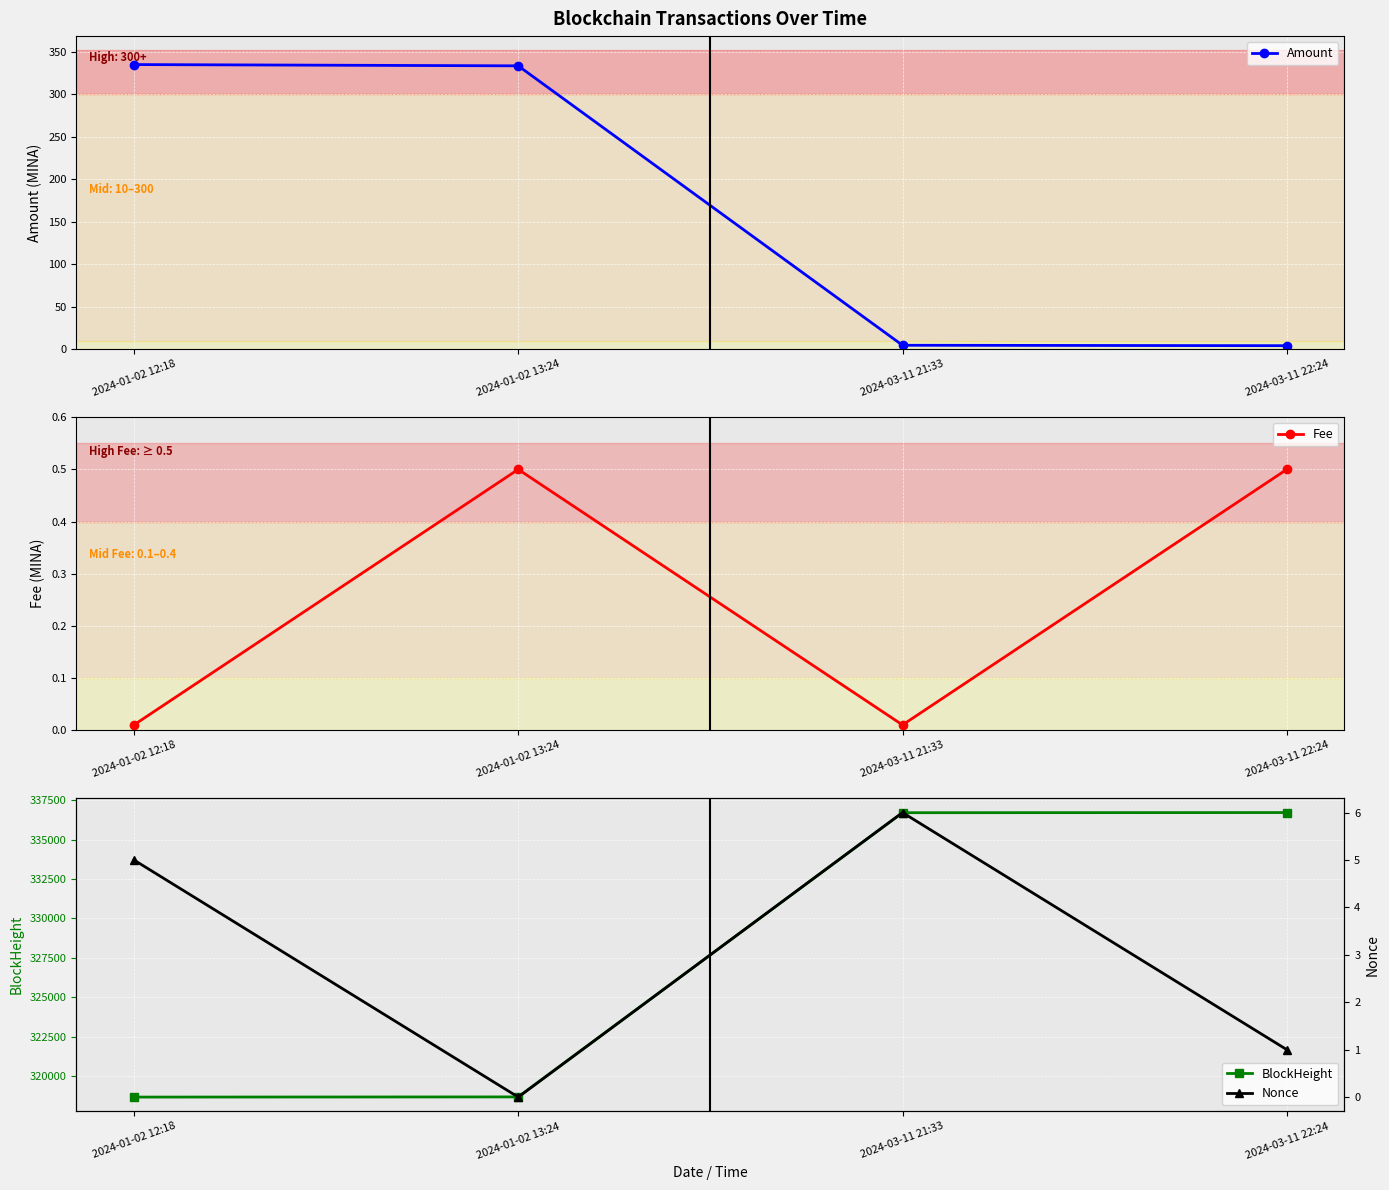

How many values in the BlockHeight series are below 336715?

2